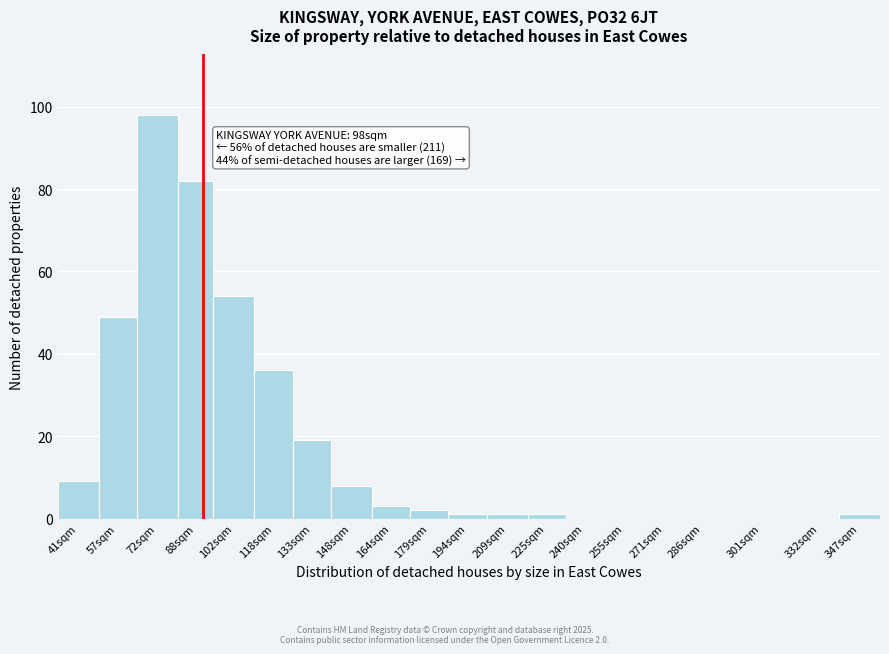

Reading left to right, list all the values displayed in this chart.

41sqm=9	57sqm=49	72sqm=98	88sqm=82	102sqm=54	118sqm=36	133sqm=19	148sqm=8	164sqm=3	179sqm=2	194sqm=1	209sqm=1	225sqm=1	240sqm=0	255sqm=0	271sqm=0	286sqm=0	301sqm=0	332sqm=0	347sqm=1